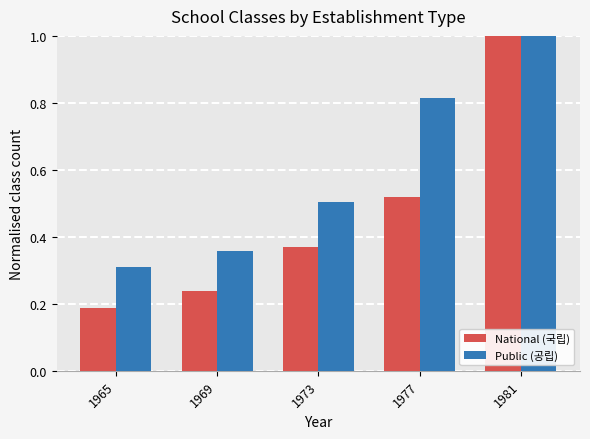

At how many categories does at least one series exceed 0?

5